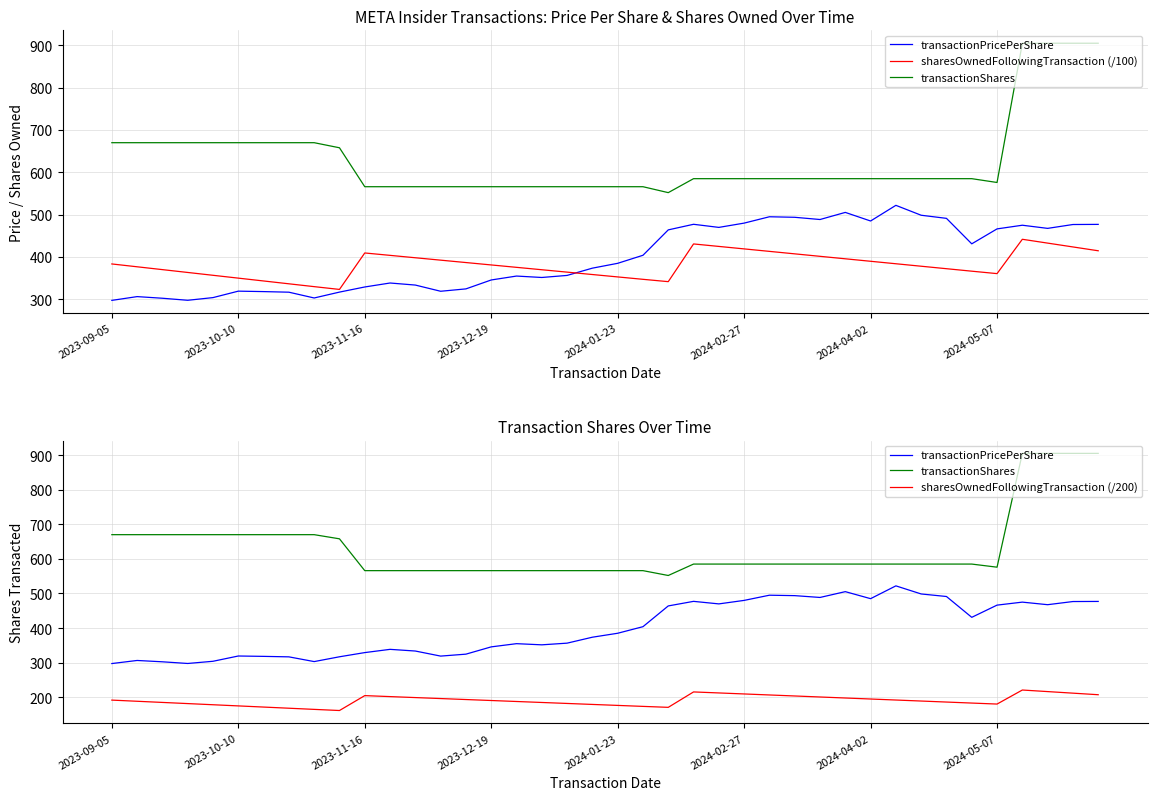

True or false: sharesOwnedFollowingTransaction (/100) and transactionPricePerShare intersect in this chart.

True